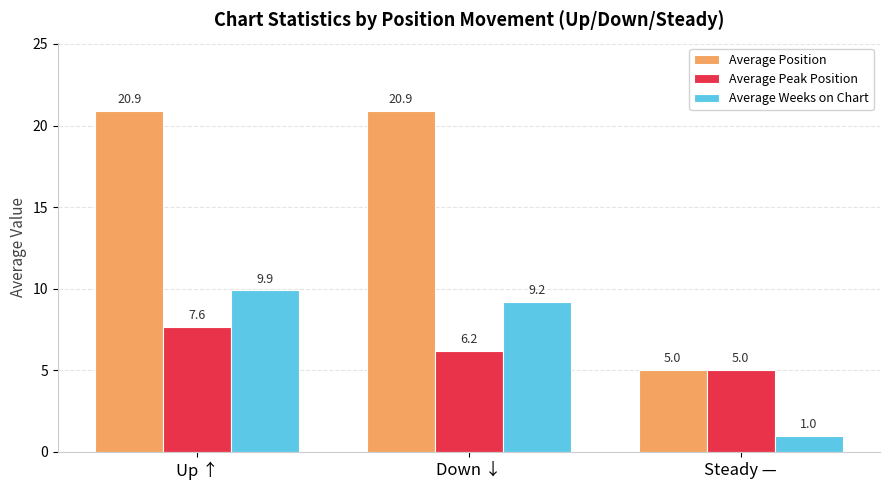

Reading left to right, extract all data points from this chart.

Average Position: Up ↑=20.9	Down ↓=20.9	Steady —=5.0
Average Peak Position: Up ↑=7.6	Down ↓=6.2	Steady —=5.0
Average Weeks on Chart: Up ↑=9.9	Down ↓=9.2	Steady —=1.0